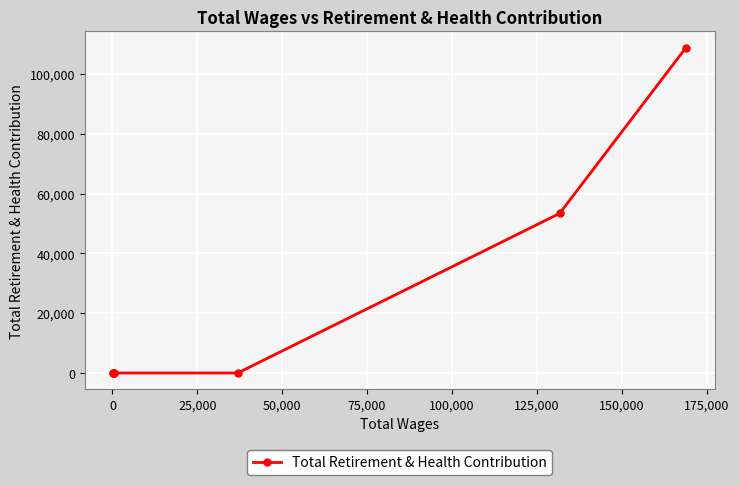

The chart shows a value of 59830 at 125,000. True or false?

False